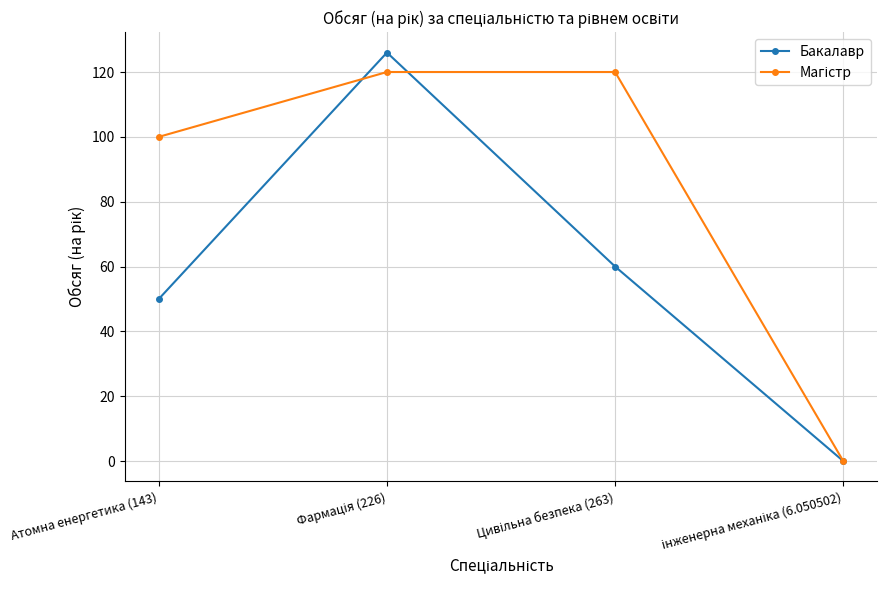

How many distinct data groups are displayed?

2